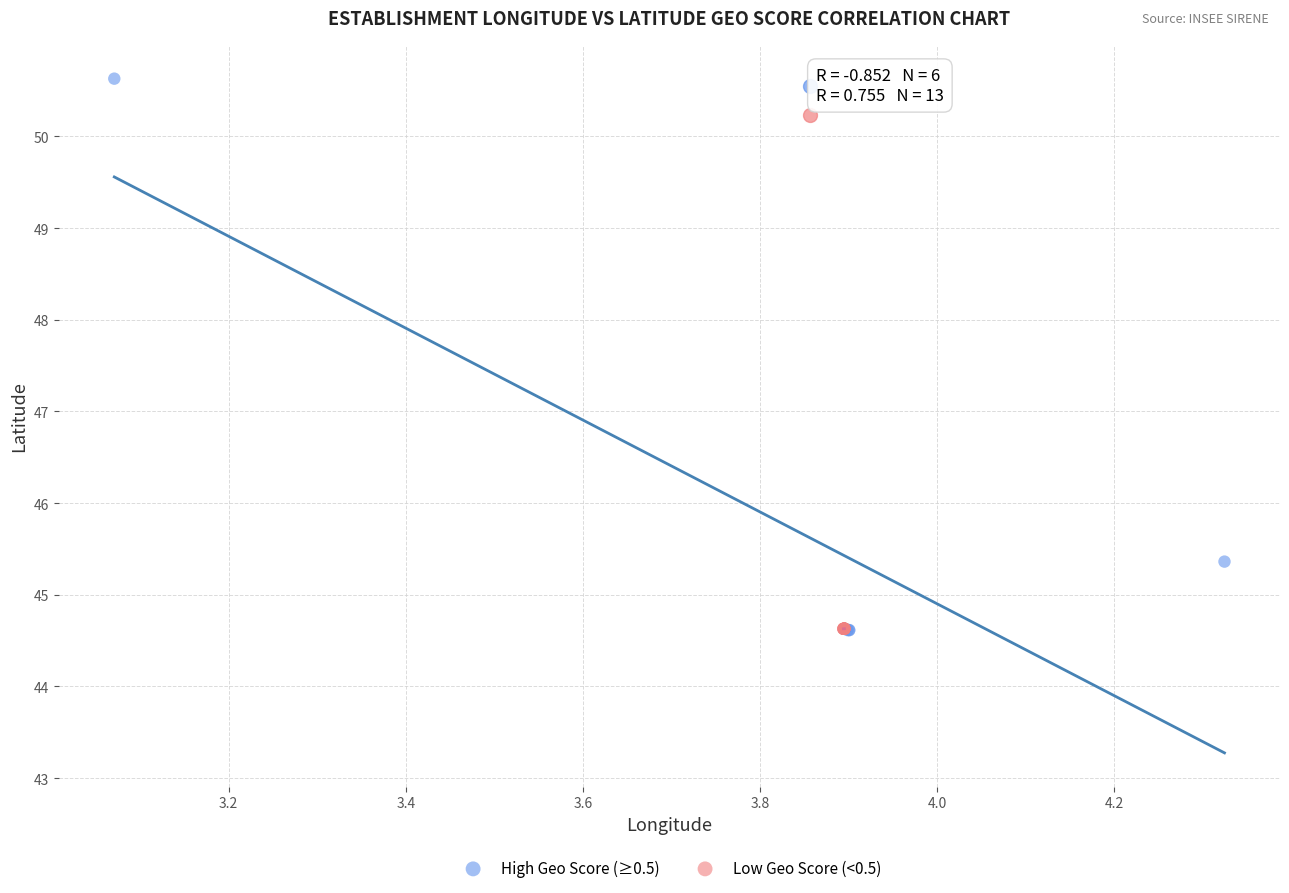

Which series contains the highest Y value?

High Geo Score (≥0.5)